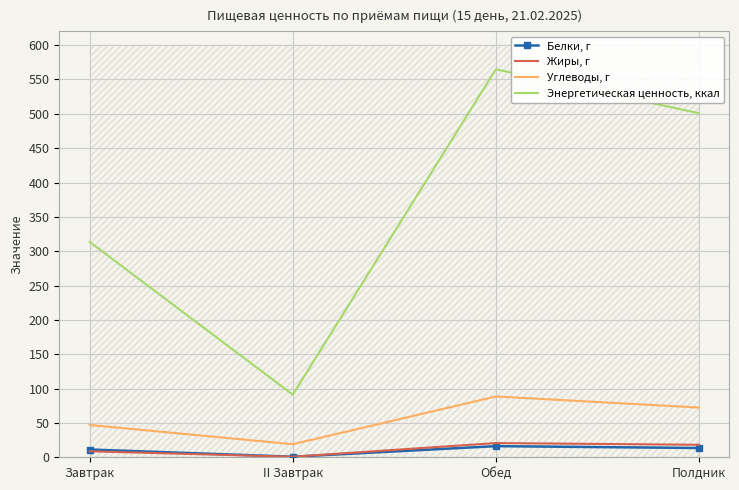

True or false: Энергетическая ценность, ккал and Углеводы, г cross at least once.

False